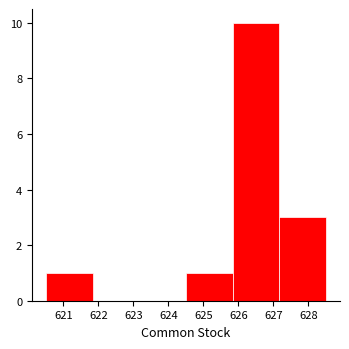

Reading left to right, list every bar in this chart as the range it spans on the x-axis followed by its height. Neither the bar edges nor the heights are printed on the chart, so give them approximately, as read against the axes.

620.5 to 621.8: 1
621.8 to 623.2: 0
623.2 to 624.5: 0
624.5 to 625.8: 1
625.8 to 627.2: 10
627.2 to 628.5: 3